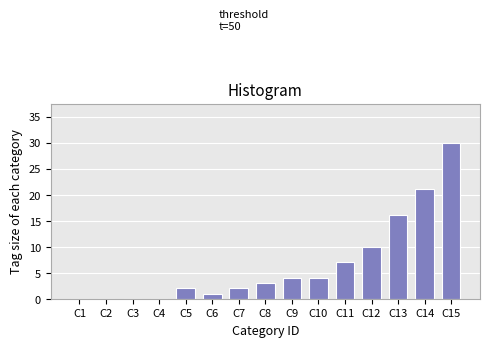

Reading left to right, what are all the values shown in this chart?

C1=0	C2=0	C3=0	C4=0	C5=2	C6=1	C7=2	C8=3	C9=4	C10=4	C11=7	C12=10	C13=16	C14=21	C15=30